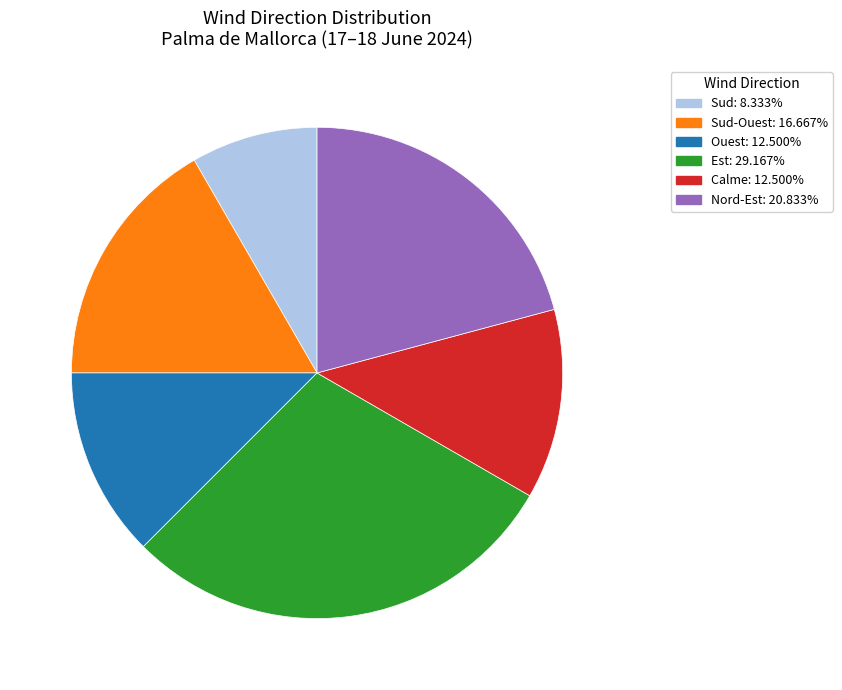

Count the number of slices in the pie.

6